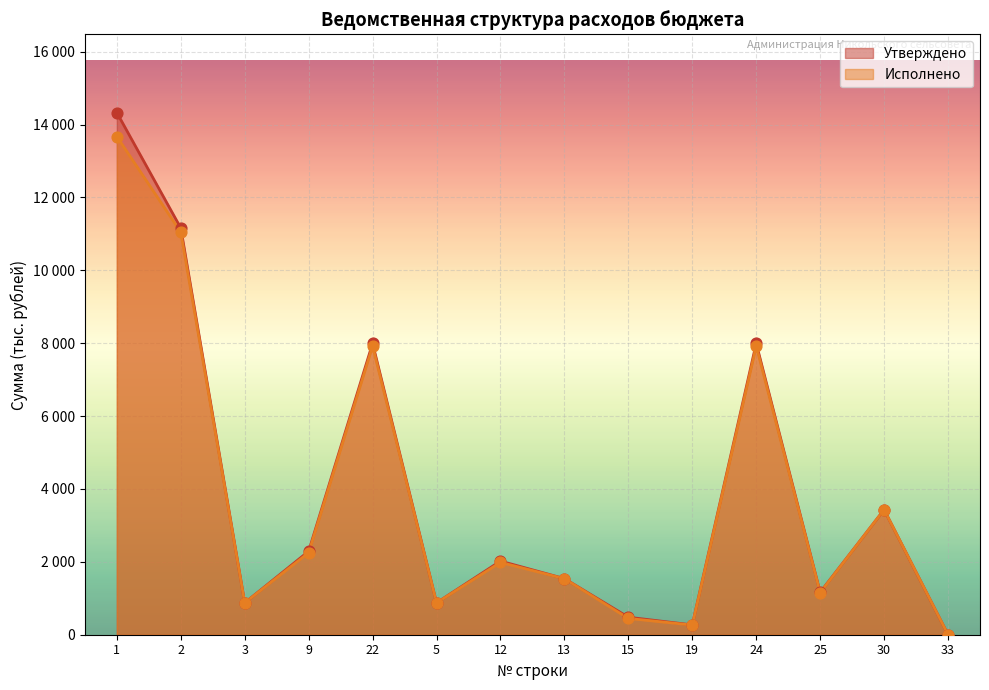

What are all the series names shown in the legend?

Утверждено, Исполнено